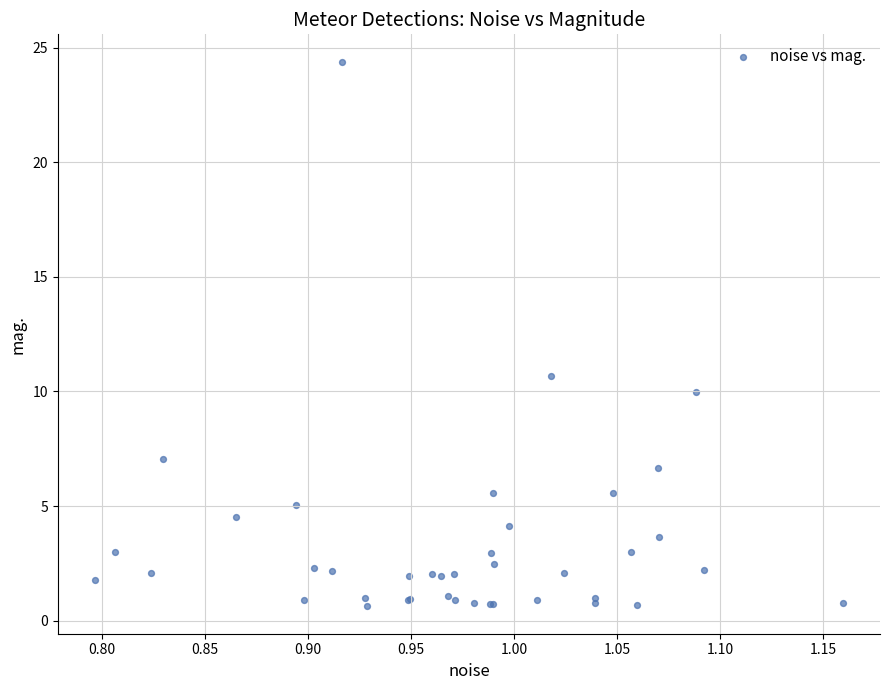

What Y value in the scatter plot is closest to 12?

10.7